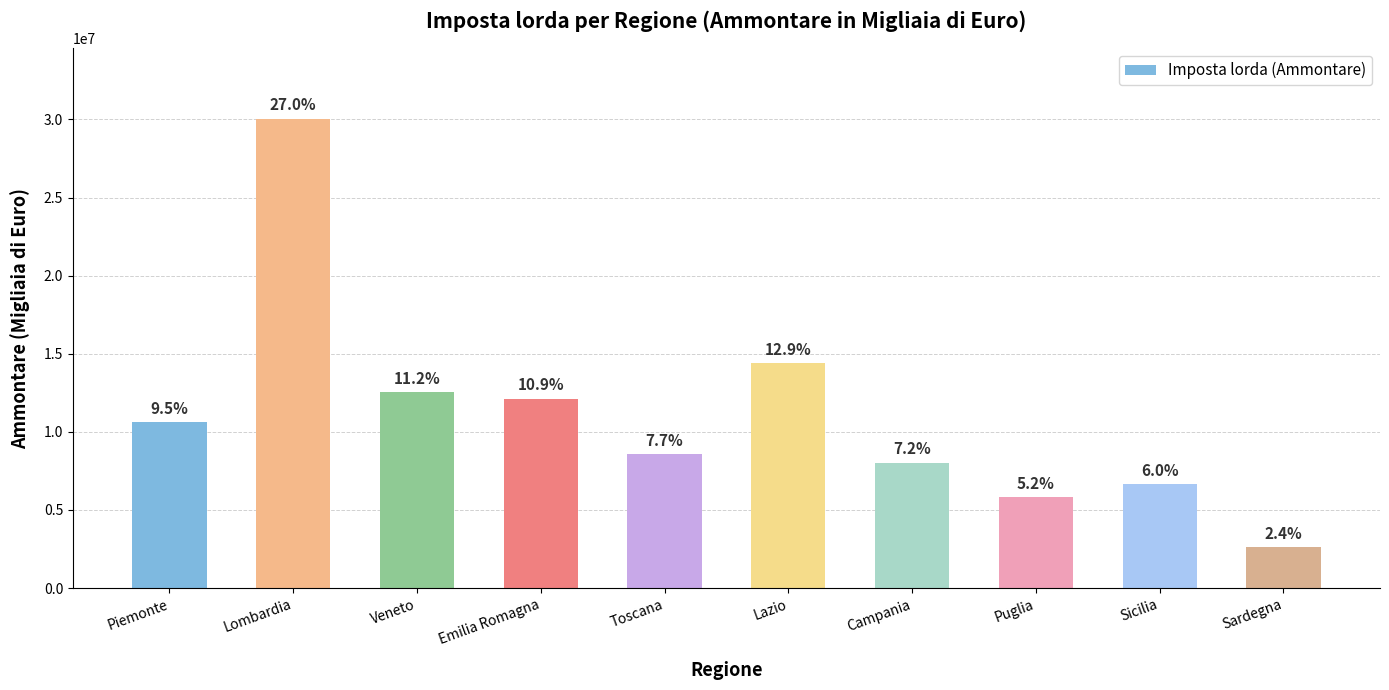

Approximately how many times larger is the value at Sicilia compared to Veneto?

0.5